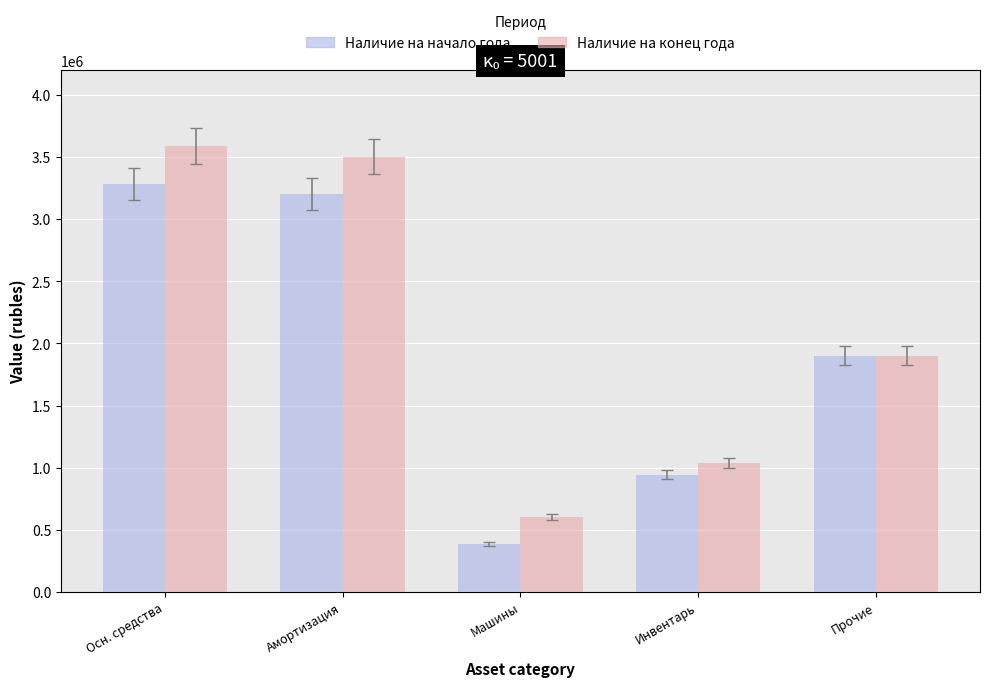

What is the label of the 3rd bar from the left?

Машины